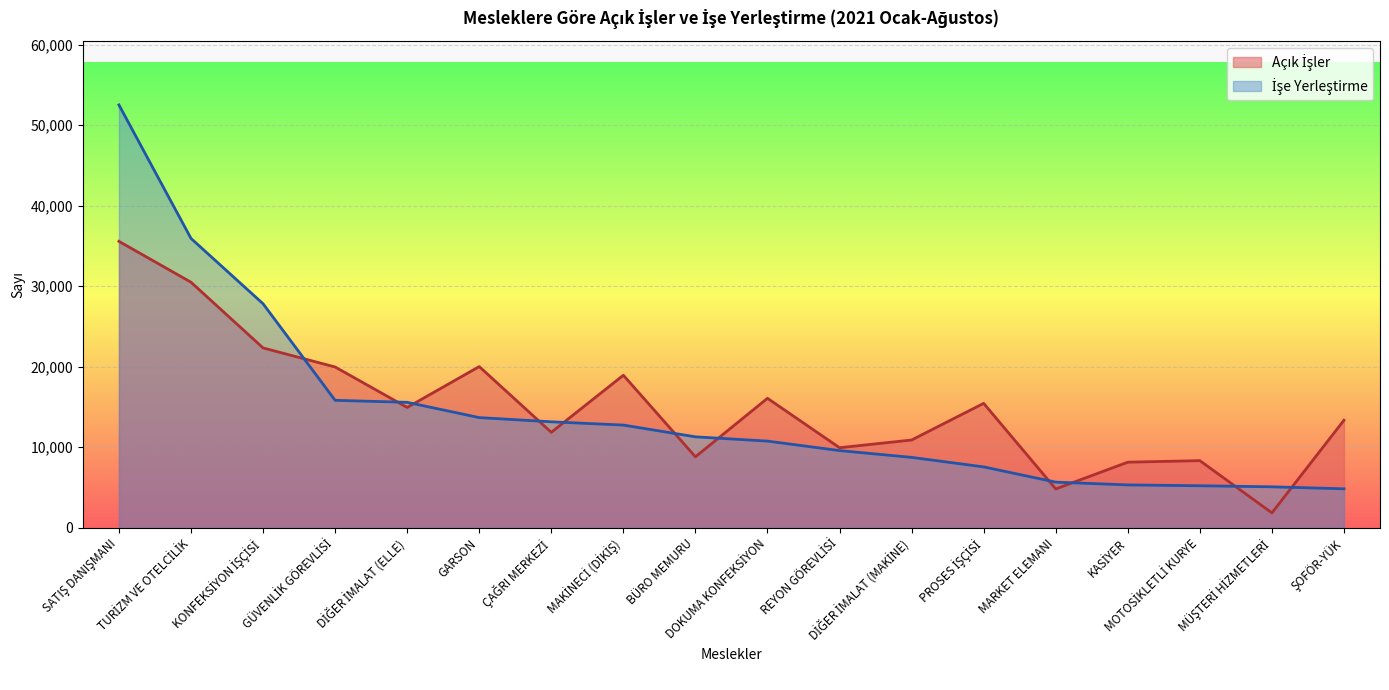

At which label is İşe Yerleştirme closest to 28676?

KONFEKSİYON İŞÇİSİ